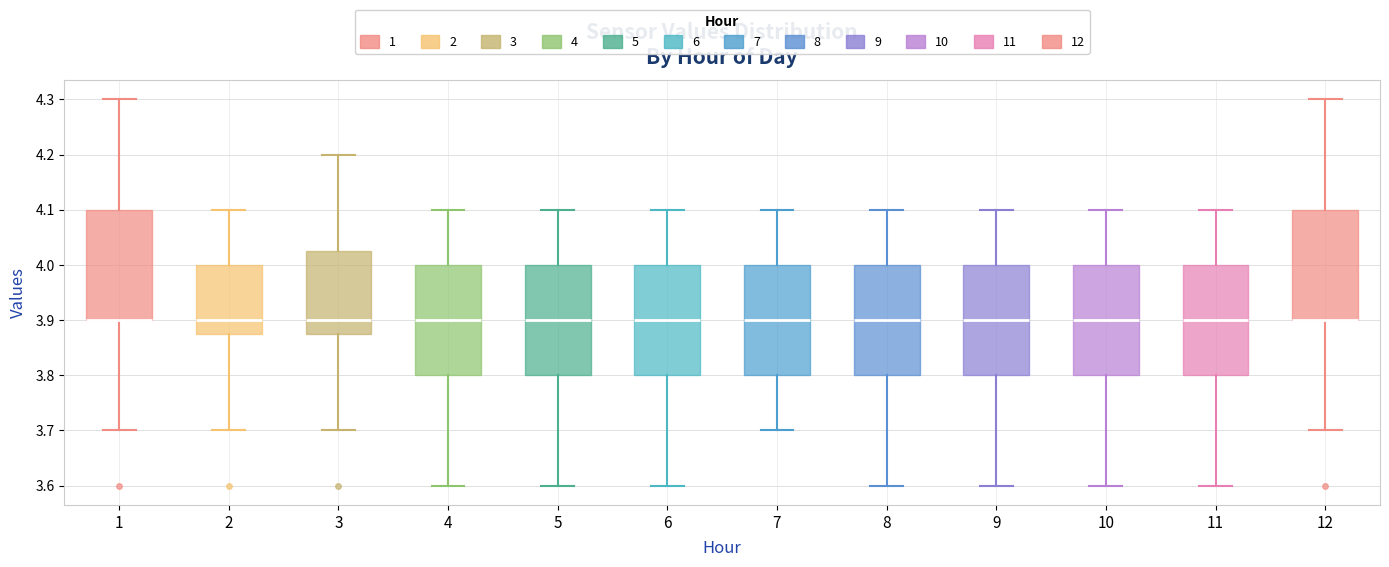

Reading left to right, read every box against the y-axis: the position of its median line, the range the box covers, and the ends of its whiskers. The values are not printed on the chart, so give them approximately, as read against the axis.

1: median 3.90 (drawn on the box's lower edge), box 3.90 to 4.10, whiskers 3.70 to 4.30
2: median 3.90, box 3.88 to 4.00, whiskers 3.70 to 4.10
3: median 3.90, box 3.88 to 4.03, whiskers 3.70 to 4.20
4: median 3.90, box 3.80 to 4.00, whiskers 3.60 to 4.10
5: median 3.90, box 3.80 to 4.00, whiskers 3.60 to 4.10
6: median 3.90, box 3.80 to 4.00, whiskers 3.60 to 4.10
7: median 3.90, box 3.80 to 4.00, whiskers 3.70 to 4.10
8: median 3.90, box 3.80 to 4.00, whiskers 3.60 to 4.10
9: median 3.90, box 3.80 to 4.00, whiskers 3.60 to 4.10
10: median 3.90, box 3.80 to 4.00, whiskers 3.60 to 4.10
11: median 3.90, box 3.80 to 4.00, whiskers 3.60 to 4.10
12: median 3.90 (drawn on the box's lower edge), box 3.90 to 4.10, whiskers 3.70 to 4.30